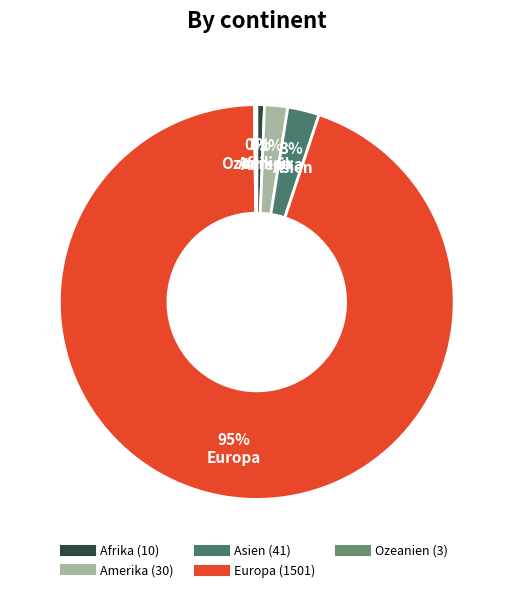

What is the change in value from Amerika to Ozeanien?

-27